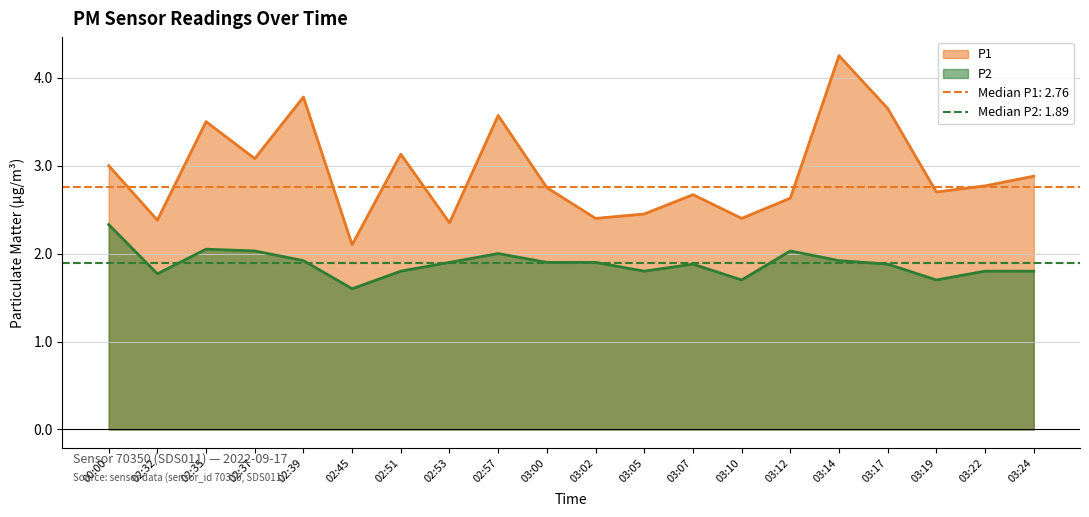

What is the value of the P1 point at the 11th from the left?

2.4